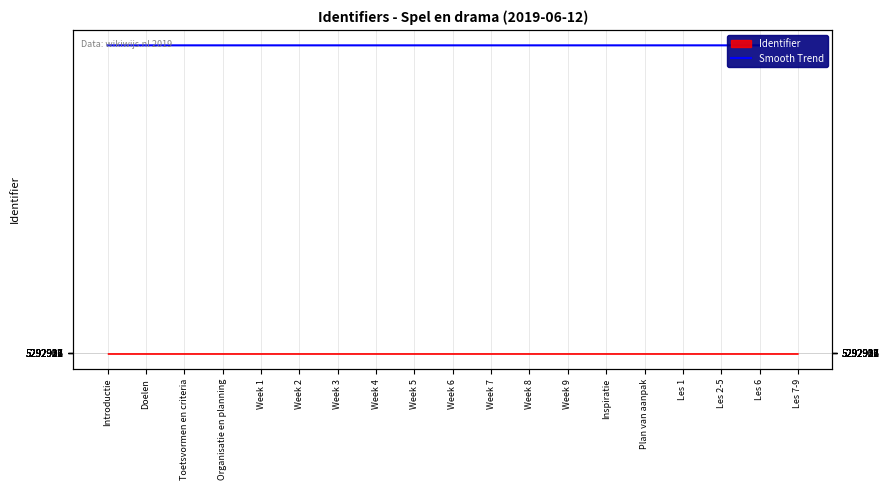

How many data points does each series have?

19